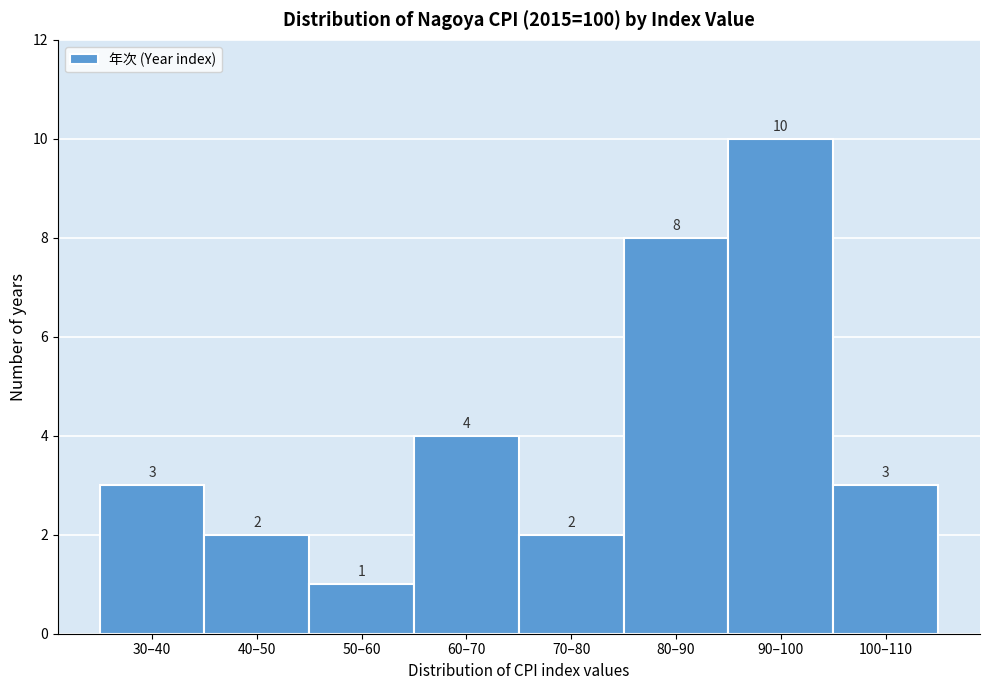

Reading right to left, extract all data points from this chart.

3	10	8	2	4	1	2	3